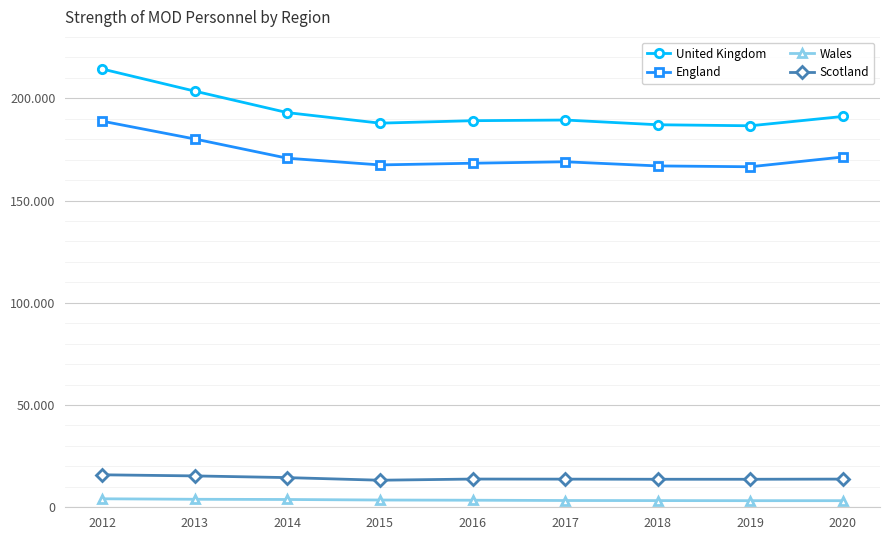

Does the chart have visible grid lines?

Yes